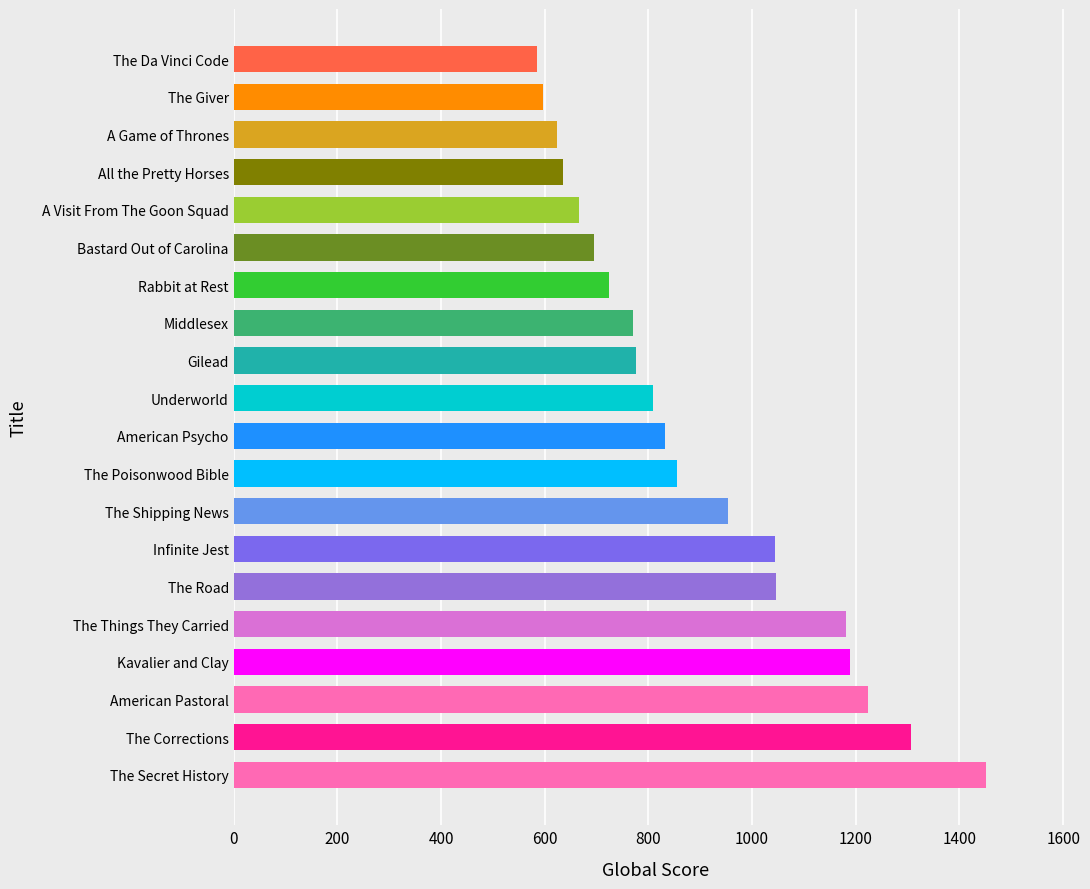

Which has a higher value, Gilead or Underworld?

Underworld